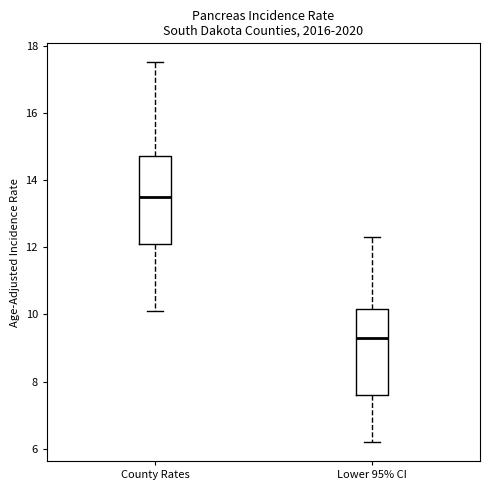

Reading left to right, transcribe this box plot: for each box, give where its median line is, the range the box spans, and where its two whiskers end, as read against the y-axis. The values are not printed on the chart, so give them approximately, as read against the axis.

County Rates: median 13.6, box 12.2 to 14.8, whiskers 10.2 to 17.6
Lower 95% CI: median 9.4, box 7.6 to 10.2, whiskers 6.2 to 12.4